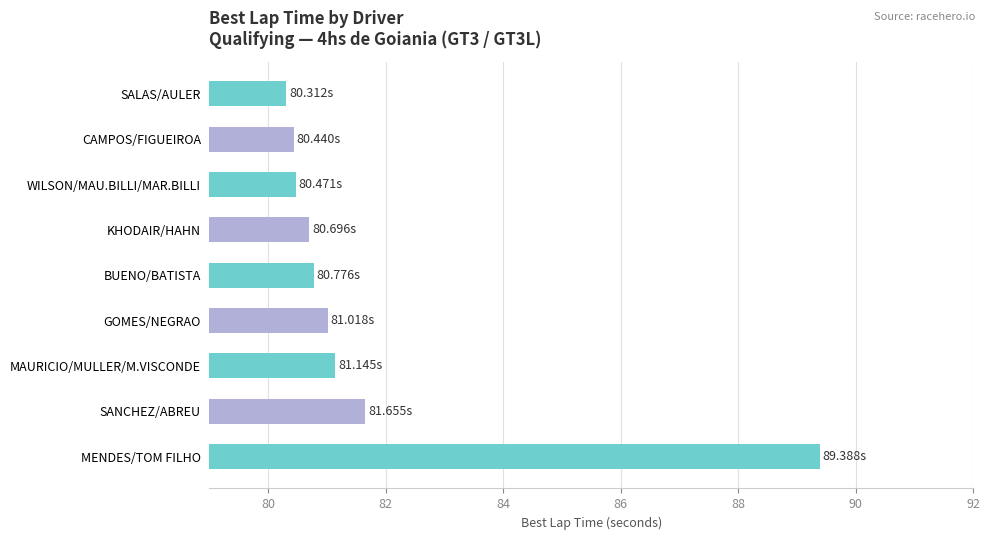

What is the difference between the maximum and minimum values?

9.1